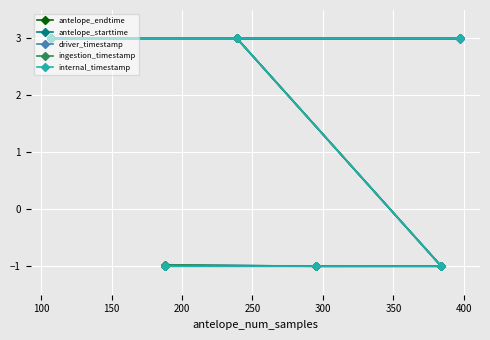

How many negative values does the antelope_starttime series have?

3